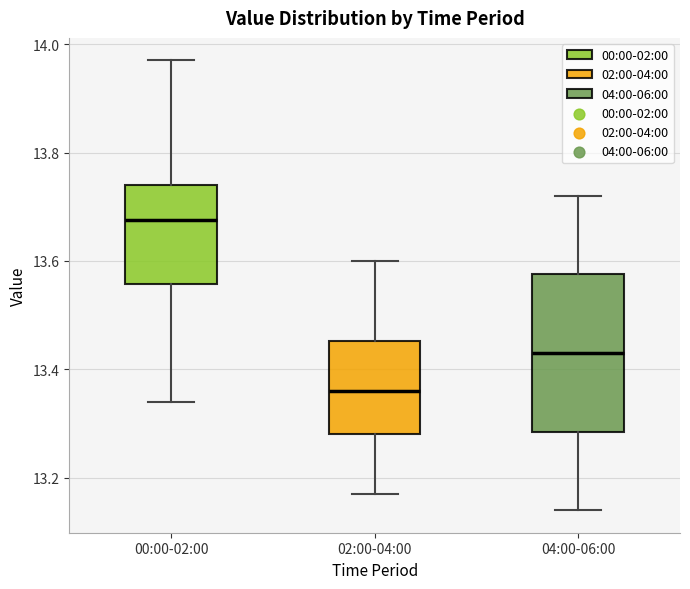

Where does the median line of the box for 04:00-06:00 sit on the y-axis? The values are not printed on the chart, so give them approximately, as read against the axis.

13.44